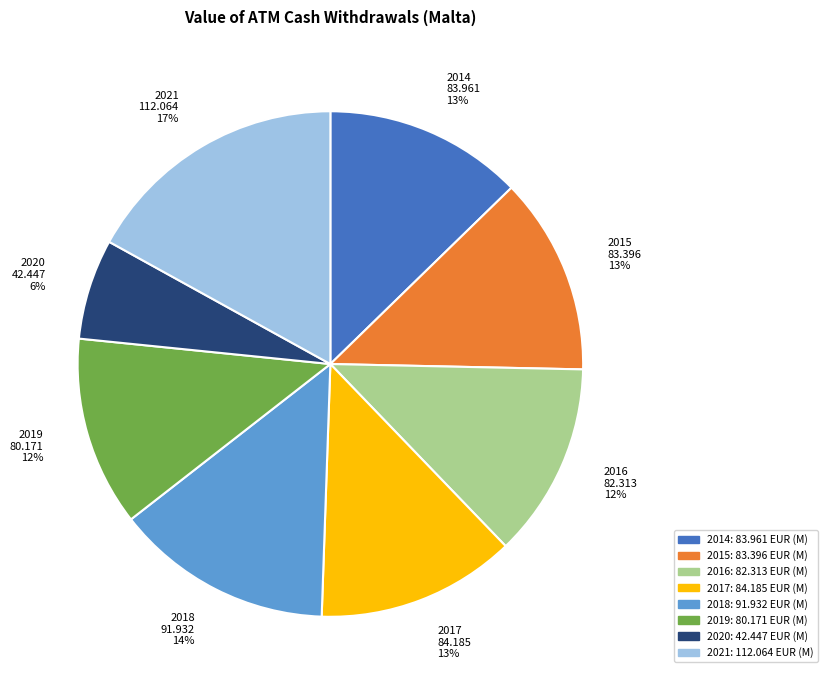

How many slices are in this pie chart?

8